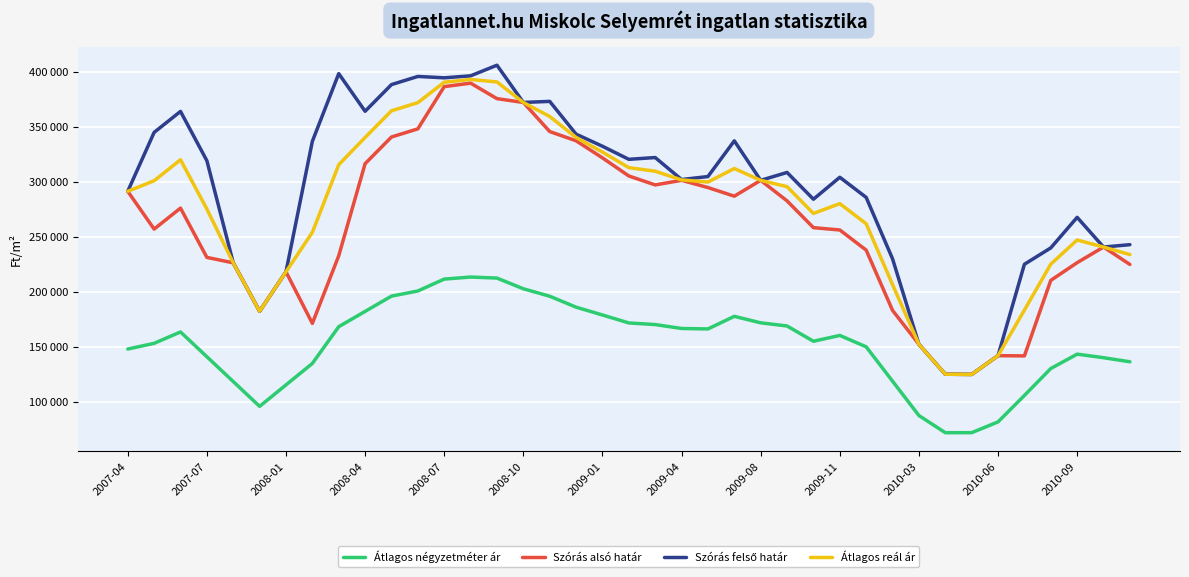

Reading left to right, transcribe all the data shown in this chart.

Átlagos négyzetméter ár: 148263	153442	163799	141250	118702	96153	115662	135171	168574	182468	196362	201034	211837	213701	212758	203042	196274	186314	179213	171980	170498	166953	166532	177974	172094	169213	155337	160627	150281	119049	87817	72222	72222	82037	106058	130542	143623	140380	136674
Szórás alsó határ: 291637	257292	276373	231562	226609	182579	218453	171574	233045	316752	340990	348407	386787	389930	375859	372398	345937	337562	322006	305574	297438	301628	295044	287204	301590	282932	258592	256479	238188	183380	152566	125364	125183	142237	142033	210666	226781	240966	225154
Szórás felső határ: 291637	345176	364257	319446	226609	182579	218453	337112	398583	364394	388632	396049	394791	396600	406245	372398	373377	343592	332592	320706	322320	302330	305048	337494	301590	308774	284434	304389	286098	230270	152566	125364	125183	142237	225313	240188	267975	240966	243120
Átlagos reál ár: 291637	301234	320315	275504	226609	182579	218453	254343	315814	340573	364811	372228	390789	393265	391052	372398	359657	340577	327299	313140	309879	301979	300046	312349	301590	295853	271513	280434	262143	206825	152566	125364	125183	142237	183673	225427	247378	240966	234137